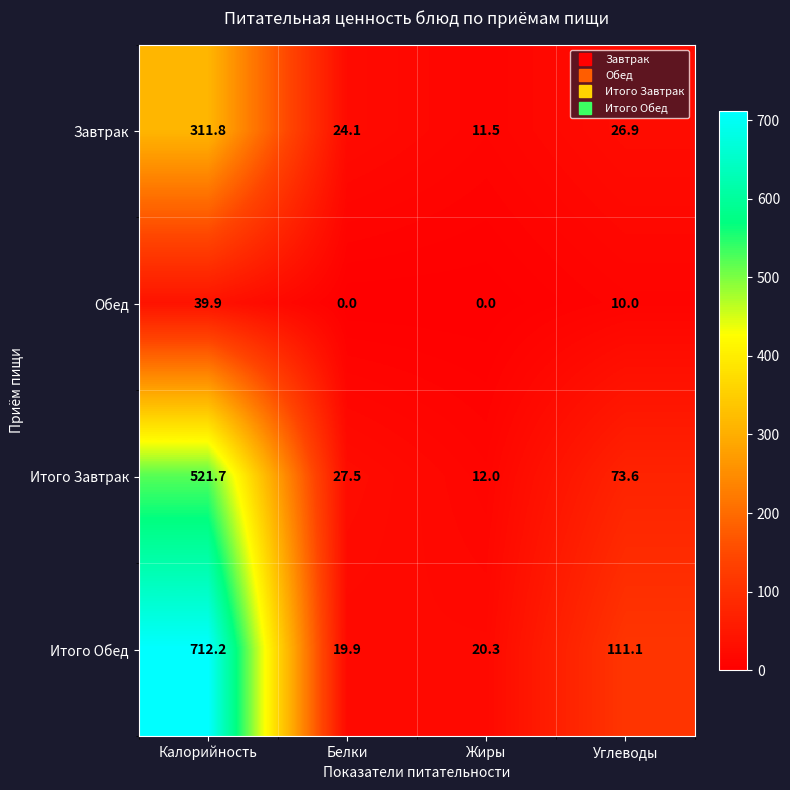

What is the difference between the second highest and second lowest values in the Итого Обед series?

90.8